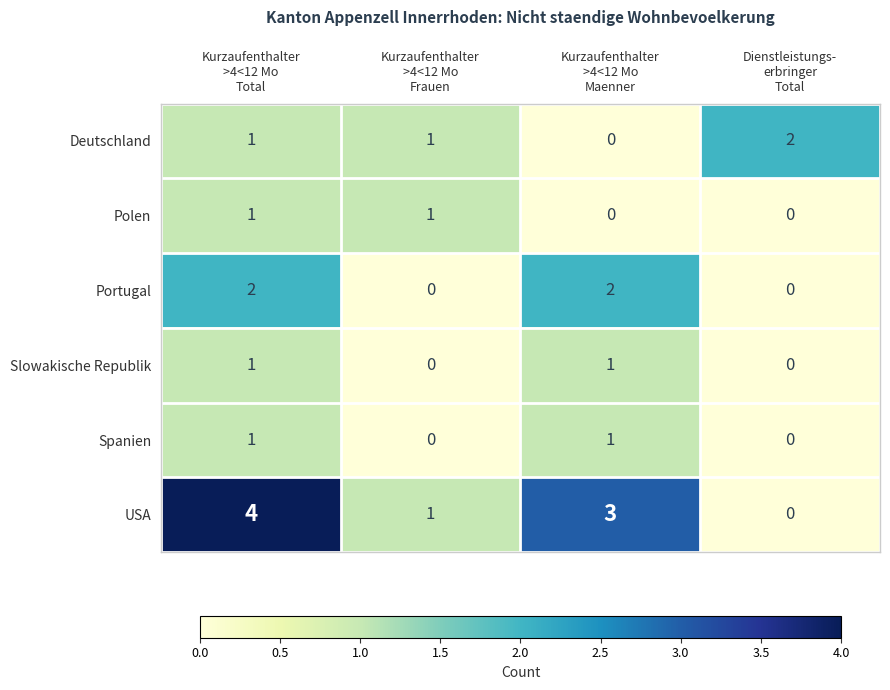

At how many categories does at least one series exceed 0?

4